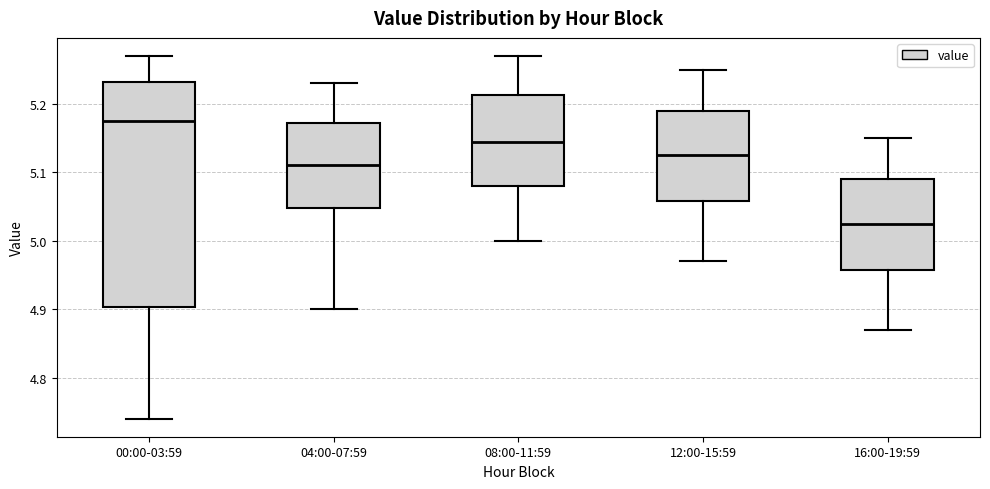

Reading left to right, transcribe this box plot: for each box, give where its median line is, the range the box spans, and where its two whiskers end, as read against the y-axis. The values are not printed on the chart, so give them approximately, as read against the axis.

00:00-03:59: median 5.18, box 4.90 to 5.23, whiskers 4.74 to 5.27
04:00-07:59: median 5.11, box 5.05 to 5.17, whiskers 4.90 to 5.23
08:00-11:59: median 5.15, box 5.08 to 5.21, whiskers 5.00 to 5.27
12:00-15:59: median 5.13, box 5.06 to 5.19, whiskers 4.97 to 5.25
16:00-19:59: median 5.03, box 4.96 to 5.09, whiskers 4.87 to 5.15